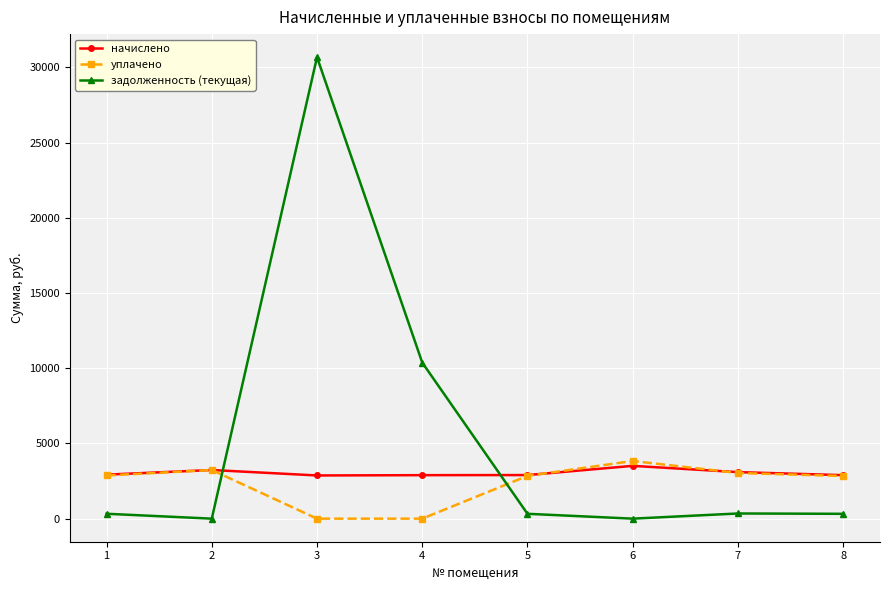

Which series has the widest spread of values?

задолженность (текущая)